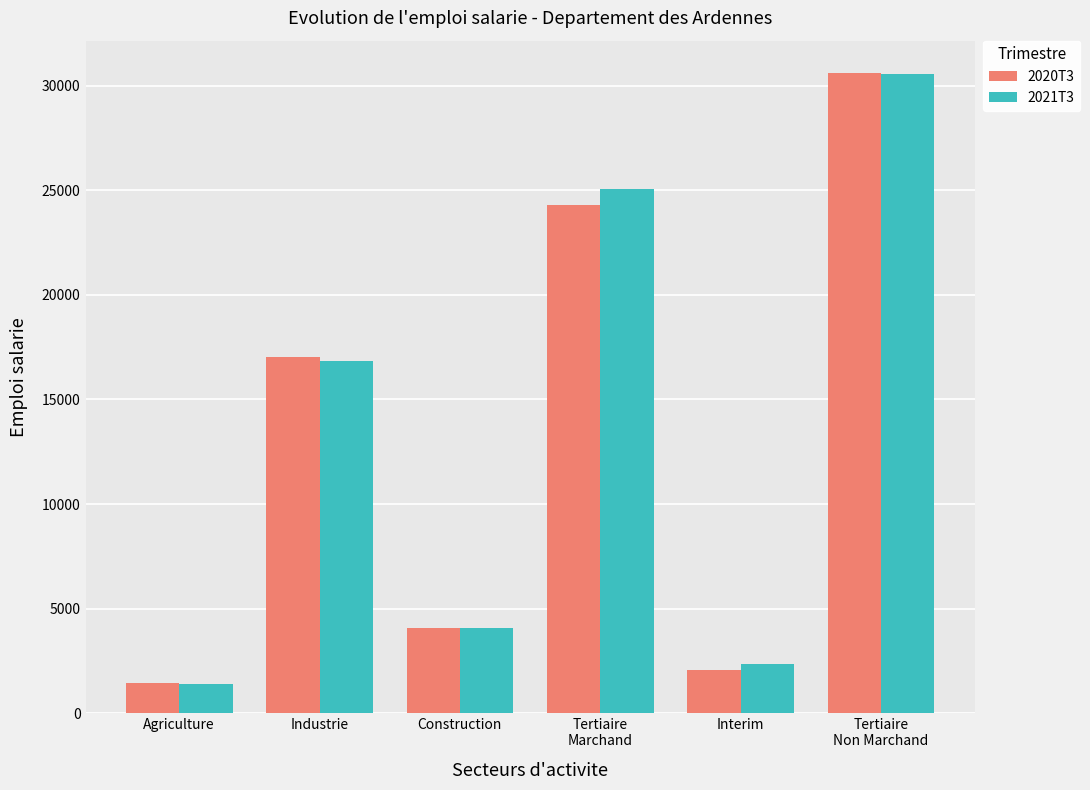

How many categories are shown in the chart?

6